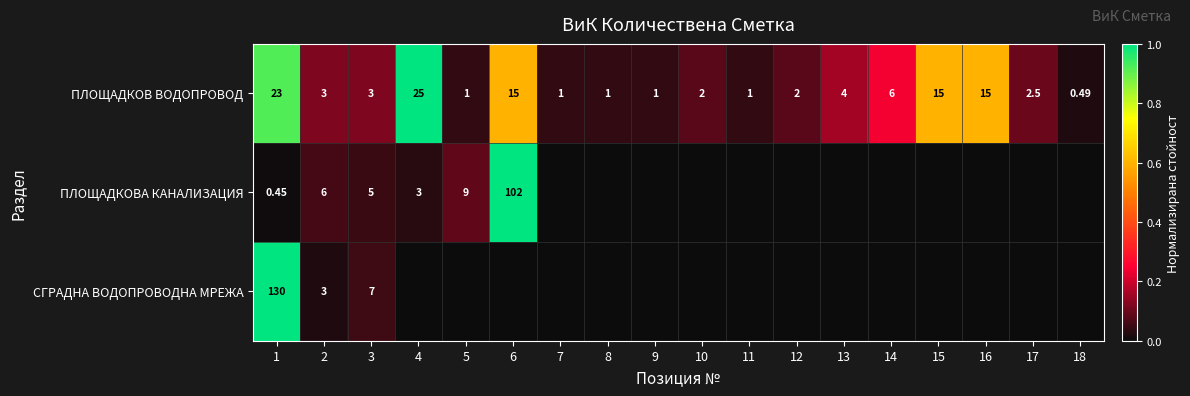

Is the value of СГРАДНА ВОДОПРОВОДНА МРЕЖА at 2 greater than the value of ПЛОЩАДКОВА КАНАЛИЗАЦИЯ at 2?

No